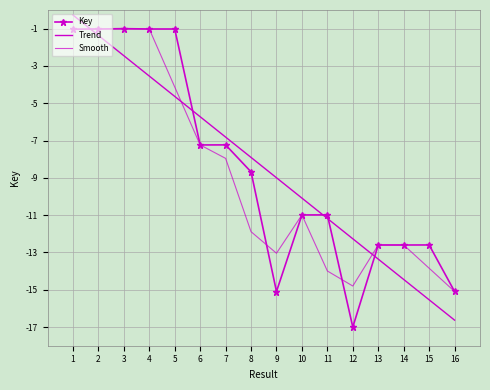

Which has a higher value, 12 or 16?

16